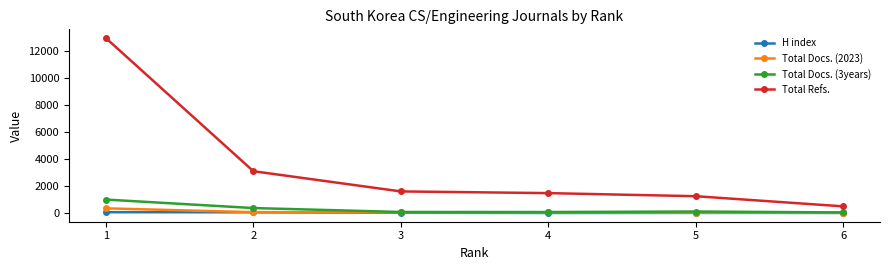

What are all the series names shown in the legend?

H index, Total Docs. (2023), Total Docs. (3years), Total Refs.